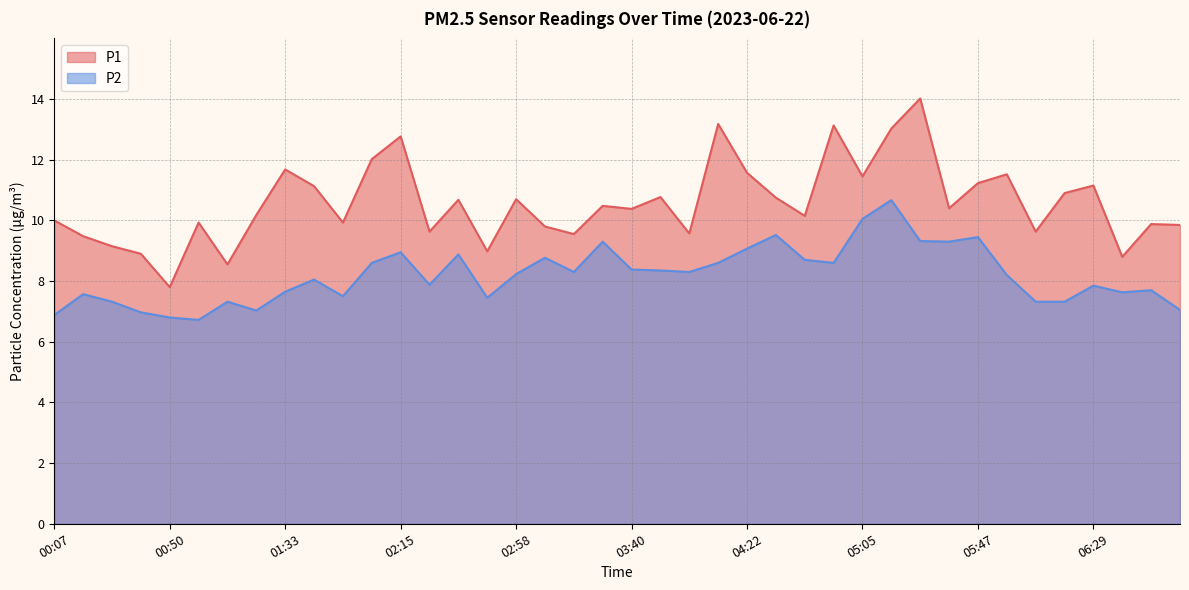

True or false: P1 and P2 intersect in this chart.

False